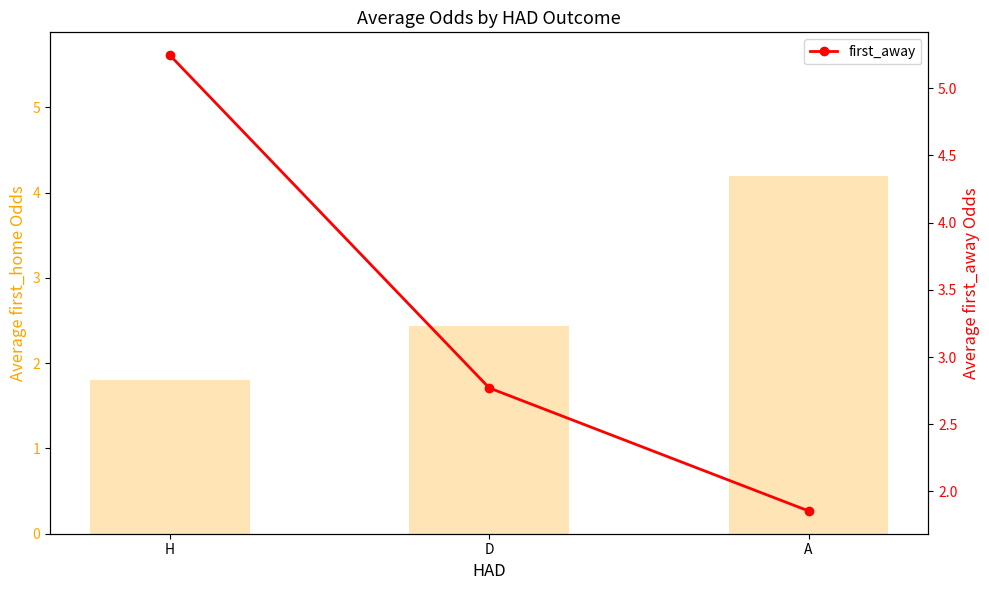

How many series are shown in this chart?

2